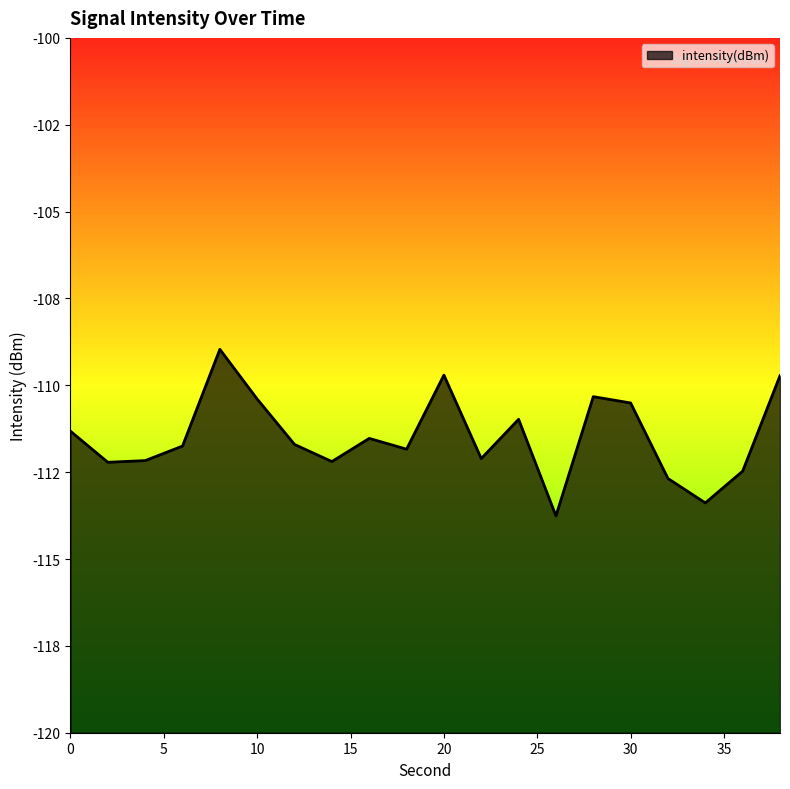

What is the value of the 17th point from the left?

-112.7